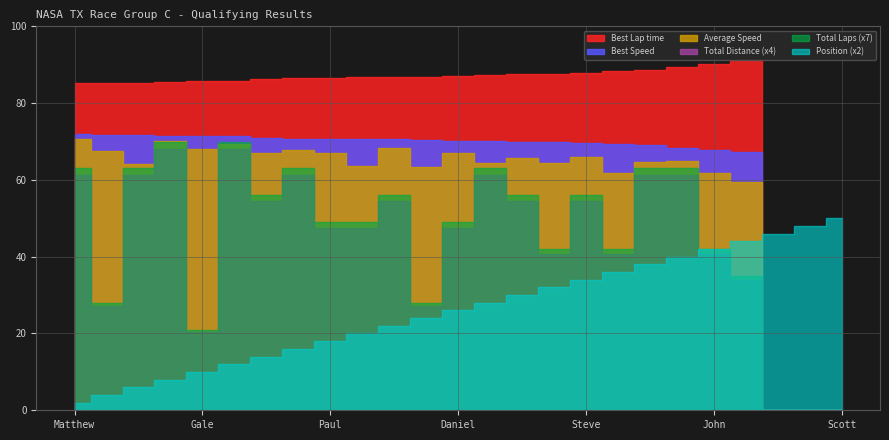

In Average Speed, how many points are lower than both neighbors (excluding endpoints)?

8